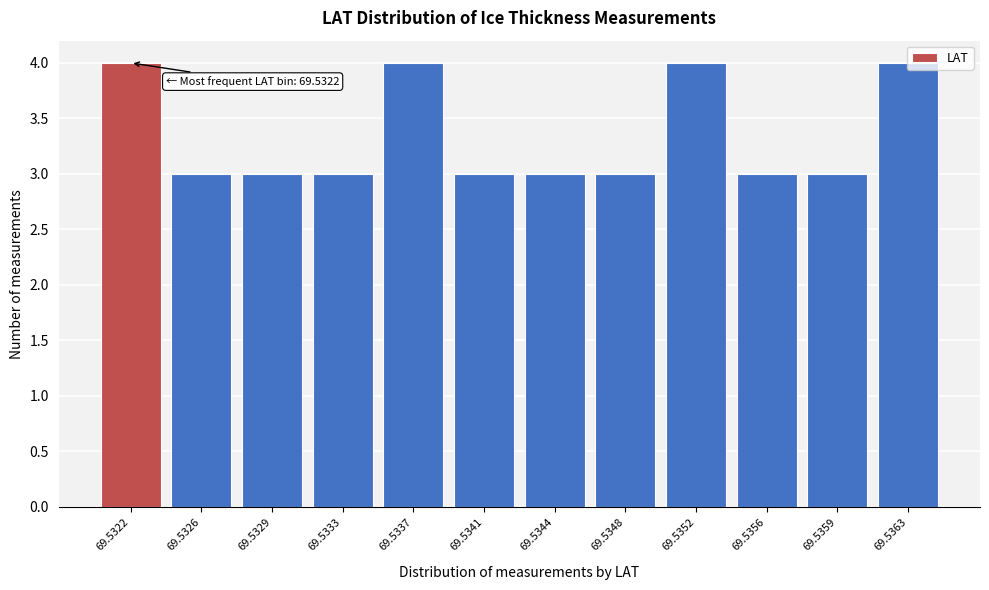

What is the sum of the values at 69.5352 and 69.5341?

7